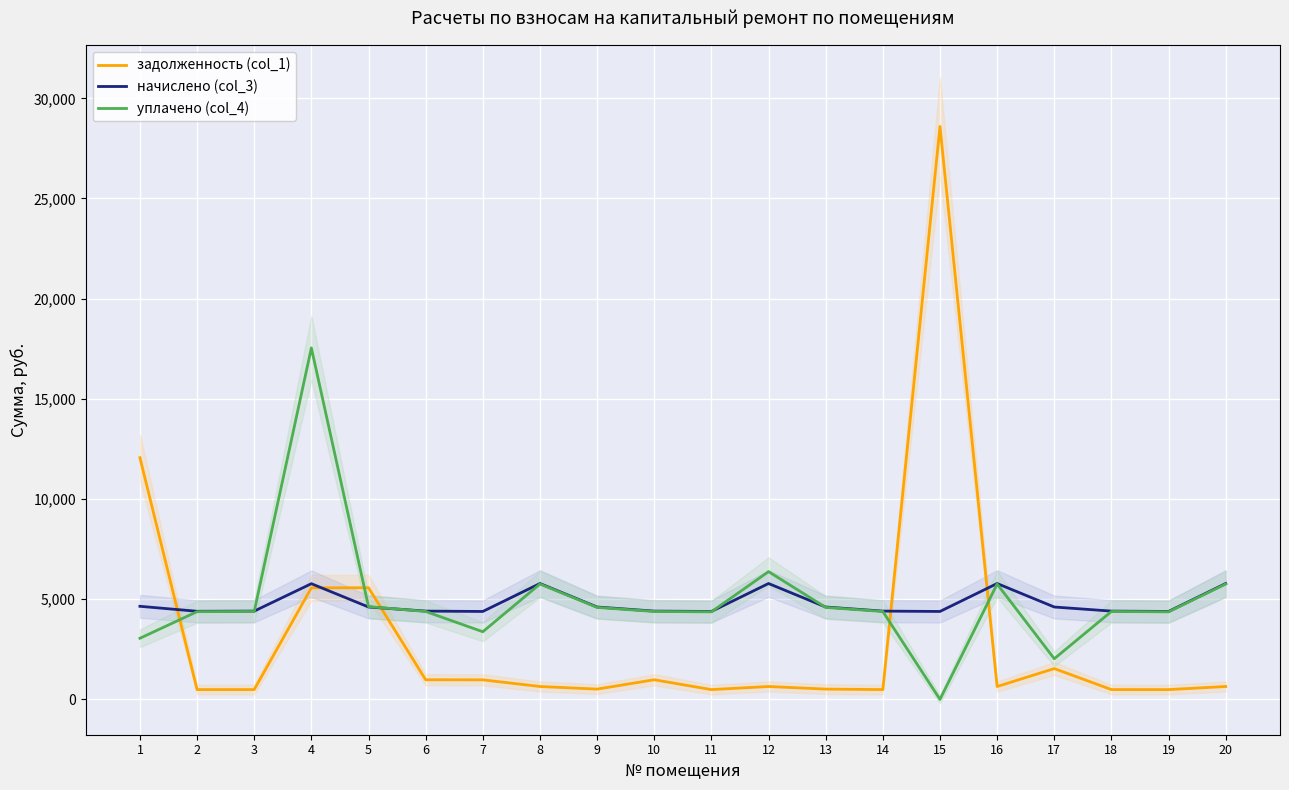

Reading left to right, transcribe all the data shown in this chart.

задолженность (col_1): 12063.4	488.6	489.6	5567.4	5570.7	979.1	975.2	642.5	512.2	979.1	487.6	642.5	512.2	489.6	28592.4	642.5	1536.8	489.6	487.6	642.5
начислено (col_3): 4645.8	4397.1	4405.9	5773.9	4610.2	4405.9	4388.2	5782.9	4610.2	4405.9	4388.2	5782.9	4610.2	4405.9	4388.2	5782.9	4610.2	4405.9	4388.2	5782.9
уплачено (col_4): 3050.0	4378.3	4387.1	17540.2	4631.0	4387.1	3375.5	5758.1	4590.5	4387.1	4369.4	6375.9	4590.5	4387.1	0.0	5758.1	2029.3	4387.1	4369.4	5758.1